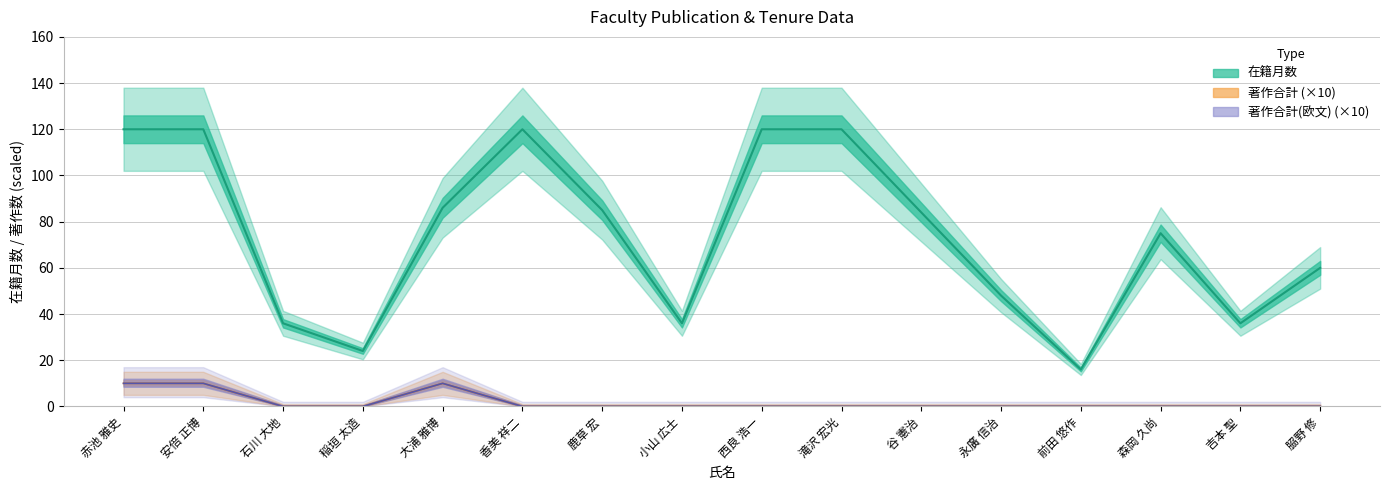

What is the sum of the 著作合計 values at 大浦 雅博 and 小山 広士?

10